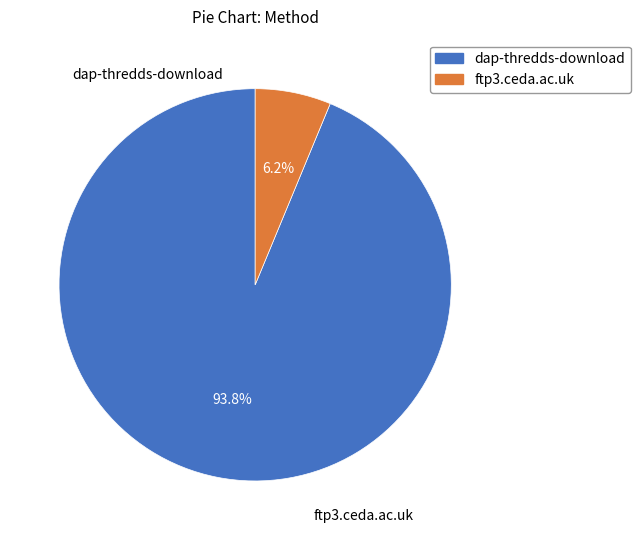

What is the change in value from dap-thredds-download to ftp3.ceda.ac.uk?

-28